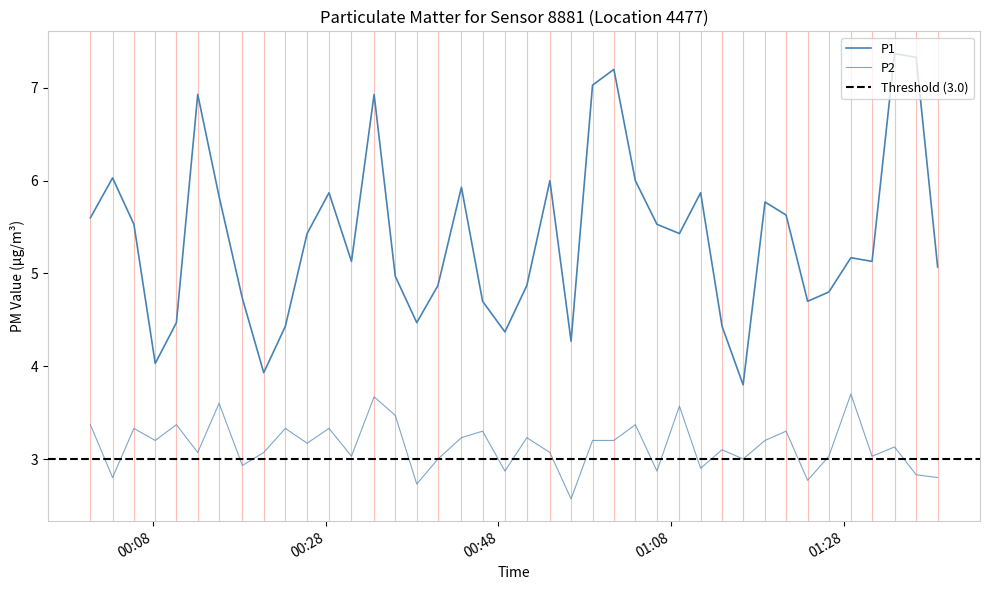

How many series are shown in this chart?

2